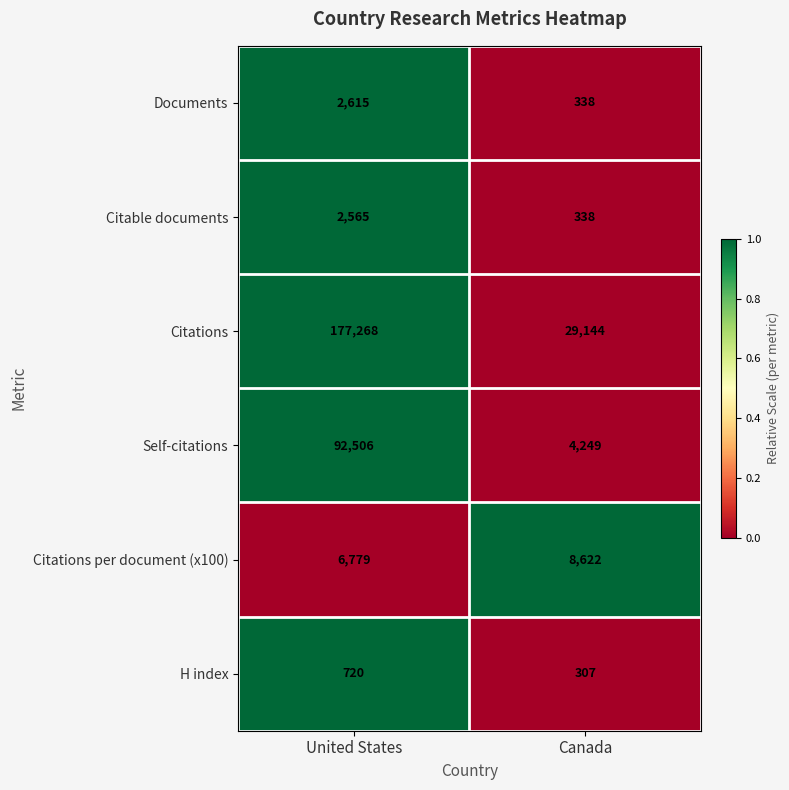

Rank the series at United States from highest to lowest value.

Citations, Self-citations, Citations per document (x100), Documents, Citable documents, H index